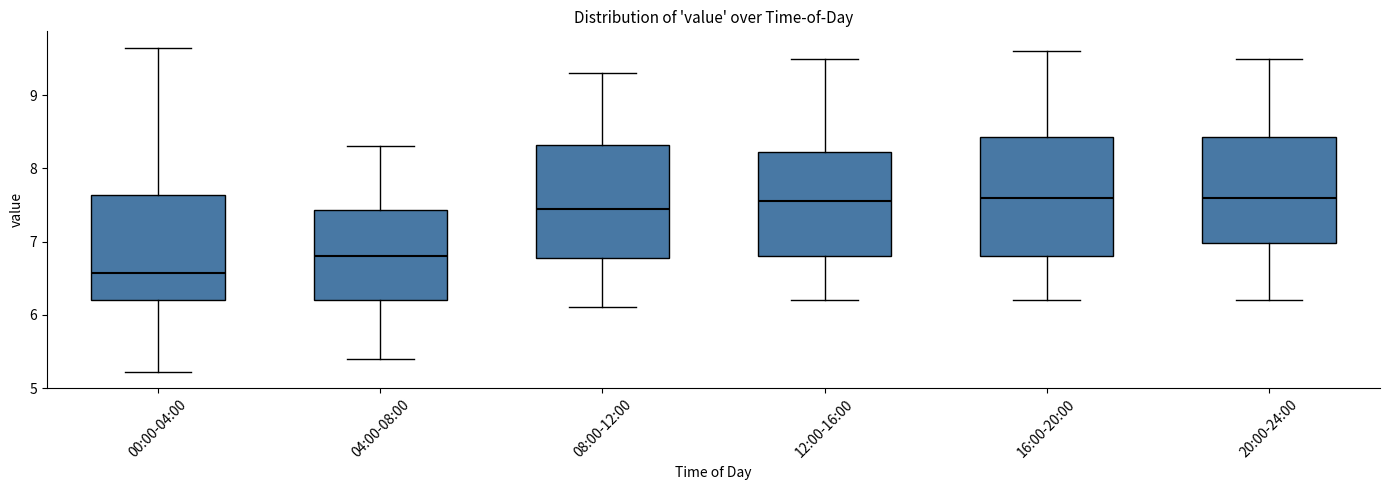

Where is the lower edge of the box for 20:00-24:00 on the y-axis? The values are not printed on the chart, so give them approximately, as read against the axis.

7.0